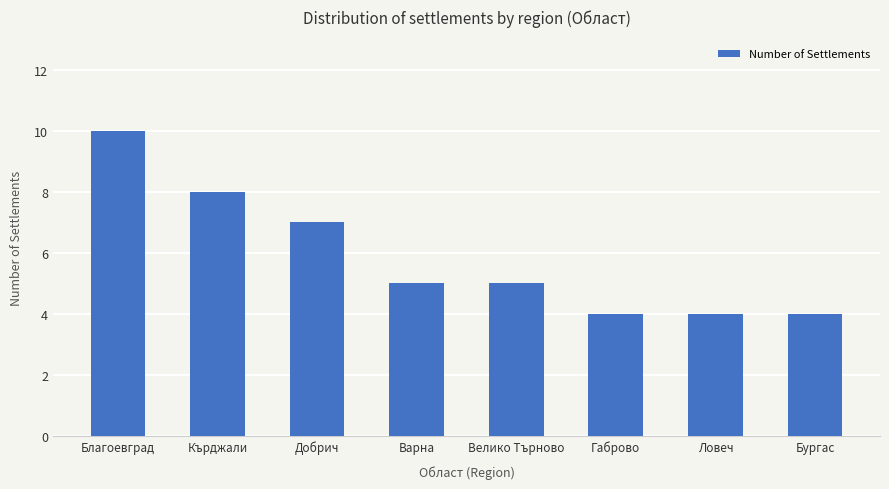

Are the bars grouped side by side (vs. stacked)?

No